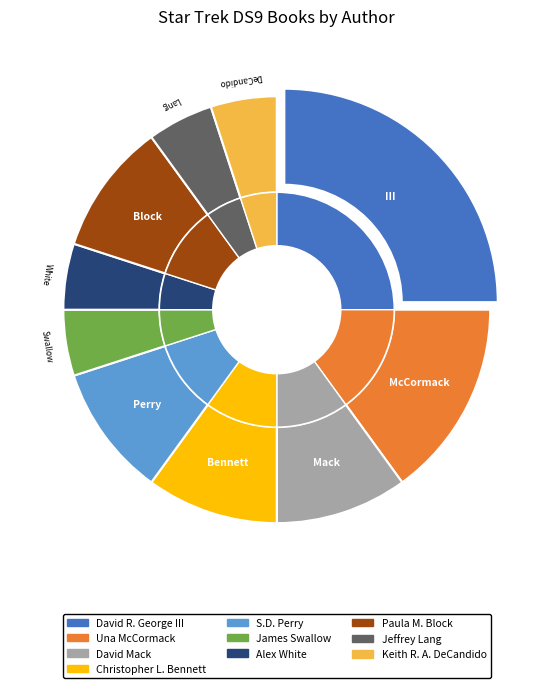

Is it true that Christopher L. Bennett is 10% of the pie?

True